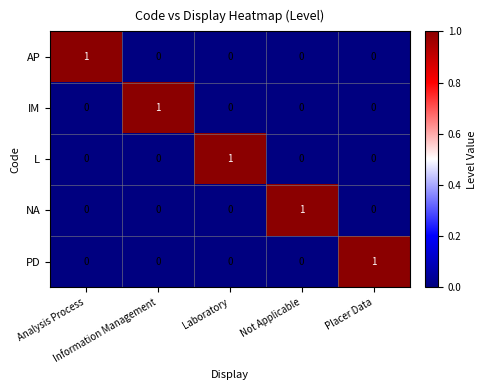

At how many categories does at least one series exceed 0?

5